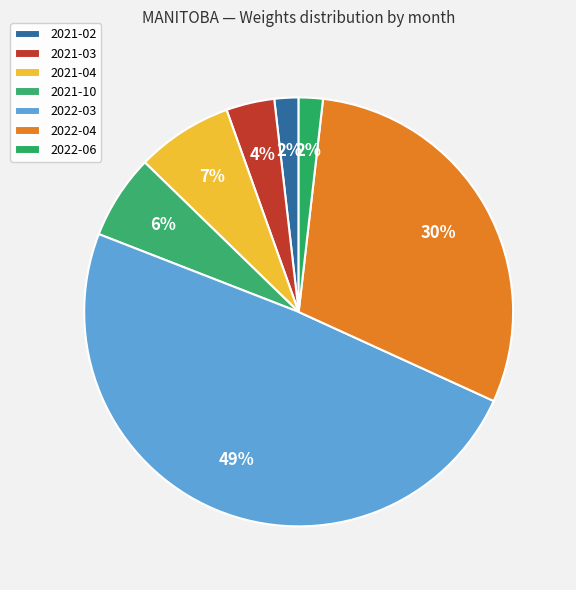

How many segments does this pie chart have?

7